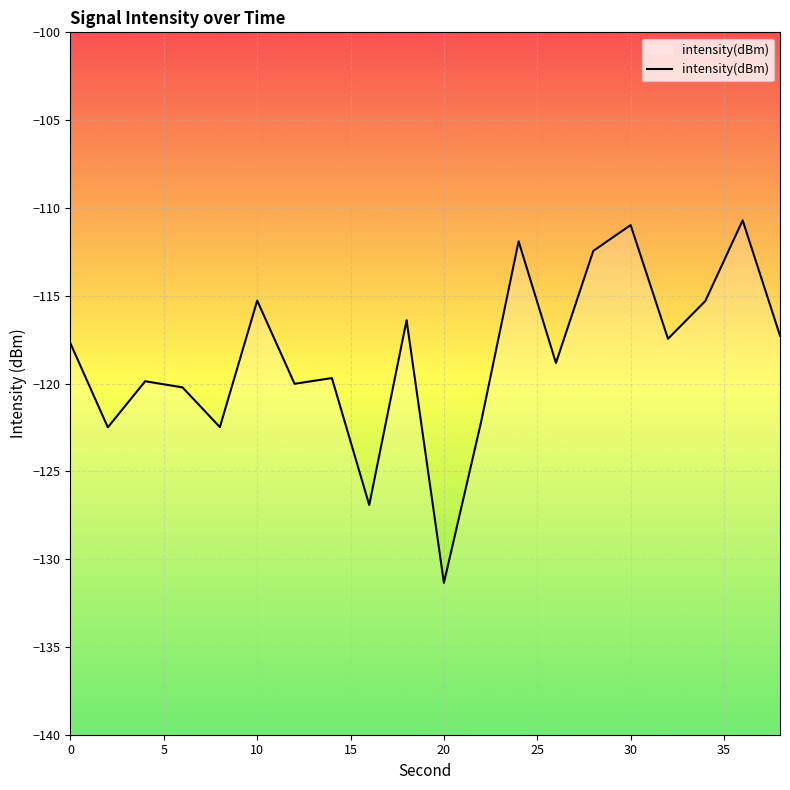

The value at 0 is -117.7. True or false?

True